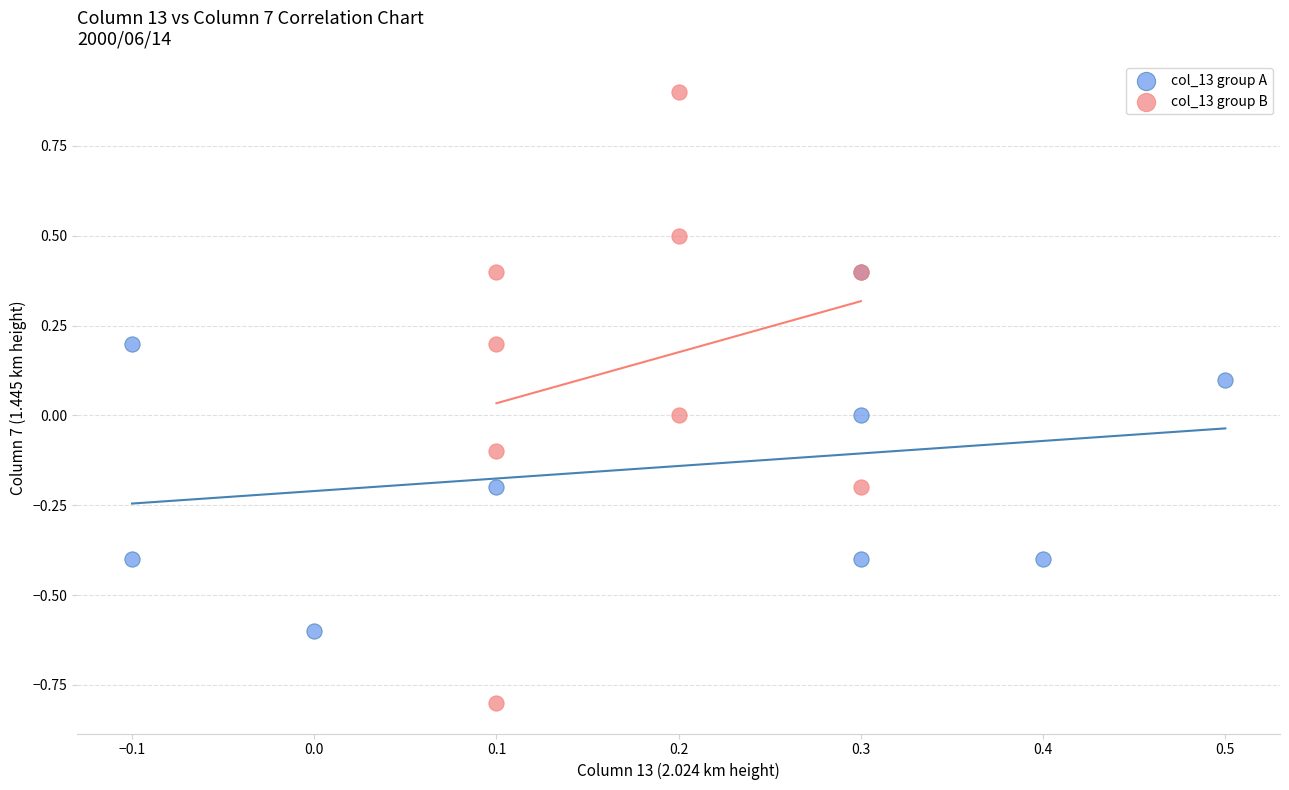

Which series has the widest spread of Y values?

col_13 group B